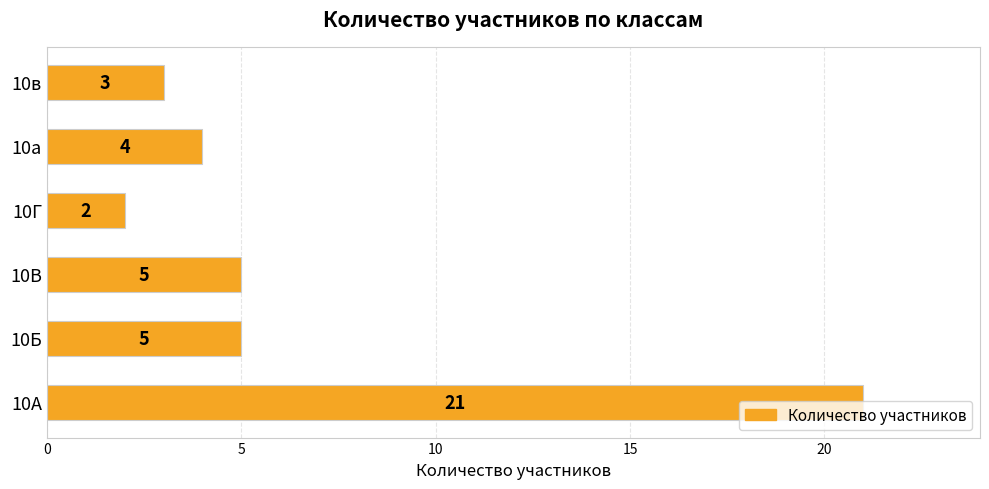

What is the greatest value displayed?

21